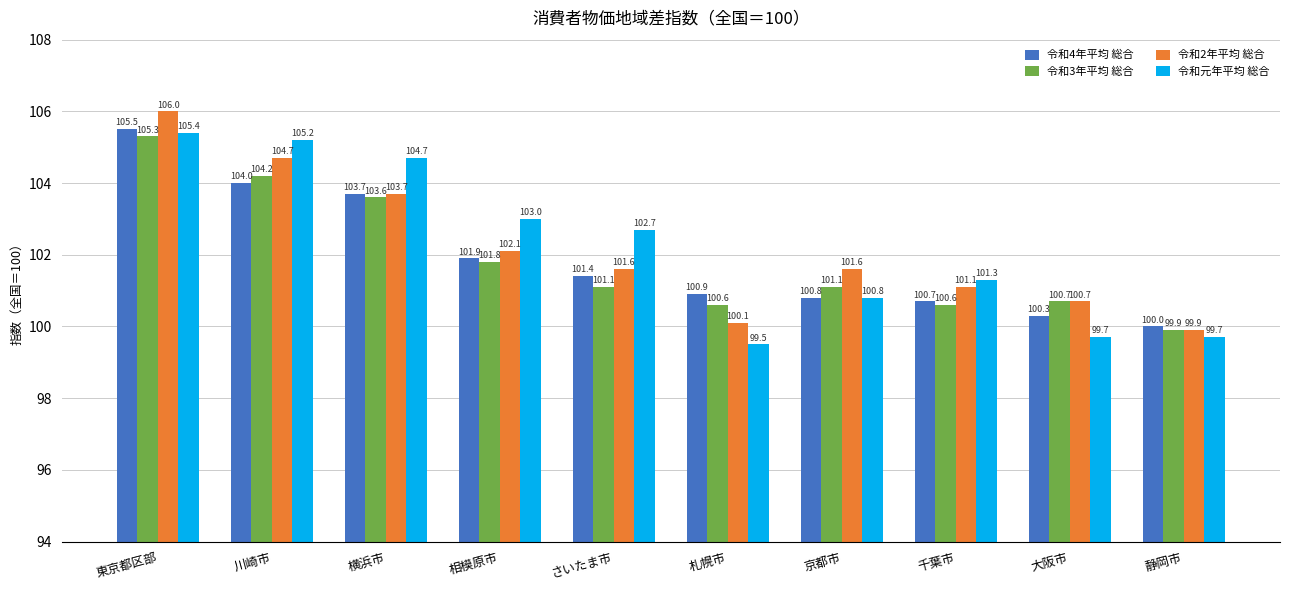

Rank the series by their maximum value, from lowest to highest.

令和3年平均 総合, 令和元年平均 総合, 令和4年平均 総合, 令和2年平均 総合